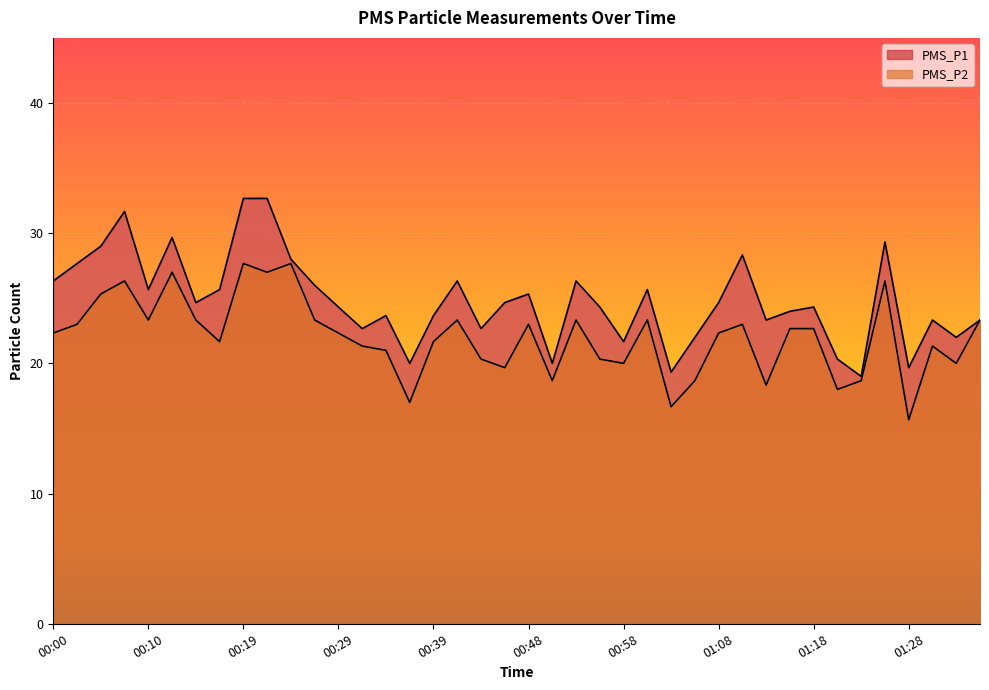

What is the maximum value shown in the chart?

32.7